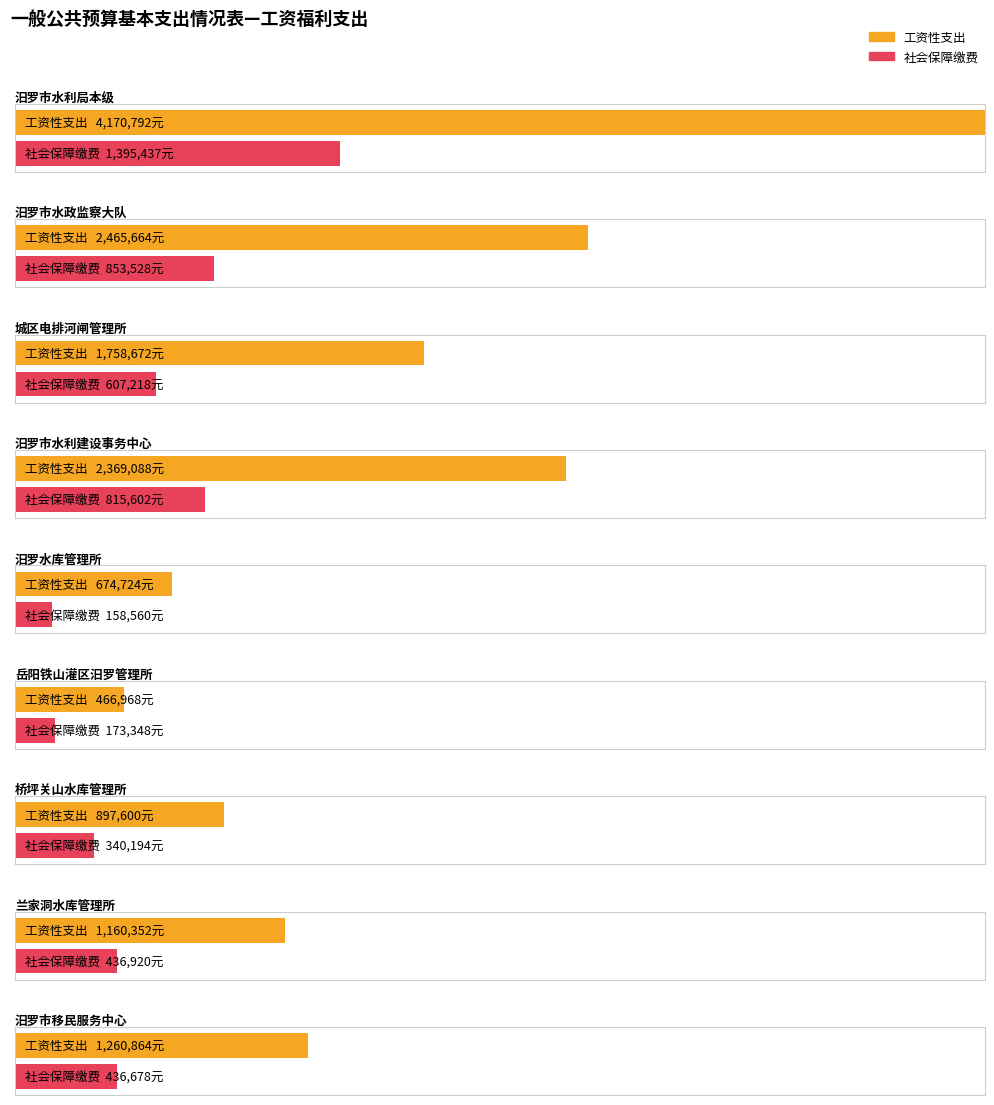

What is the value of the 社会保障缴费 bar at the 8th from the left?

436919.5